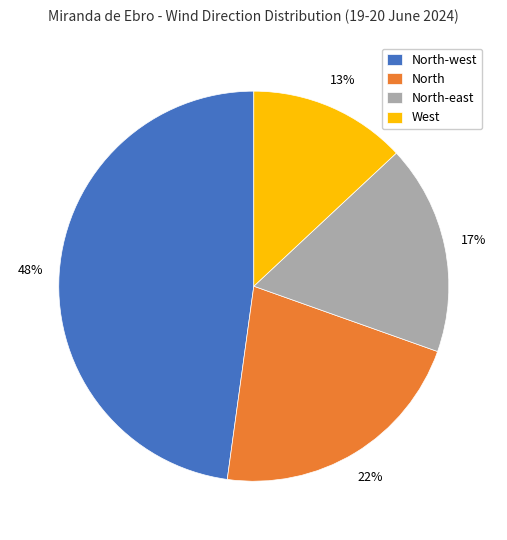

Is it true that West is 6% of the pie?

False